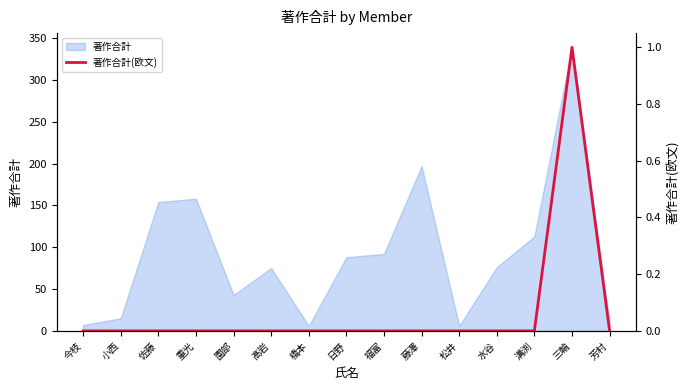

Count the values in the range 0 to 1.

15